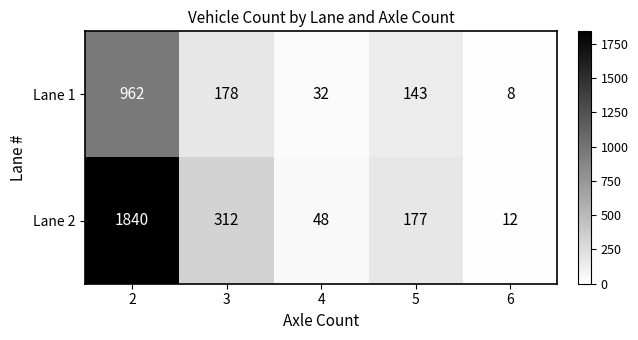

True or false: Lane 2 has a value of 312 at 3.

True